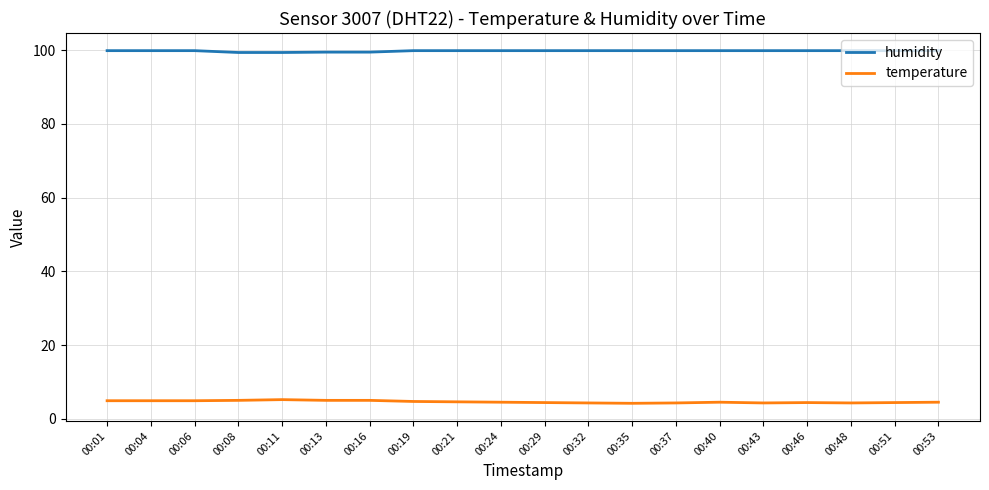

What is the spread (max minus min) of values at 00:48?

95.6